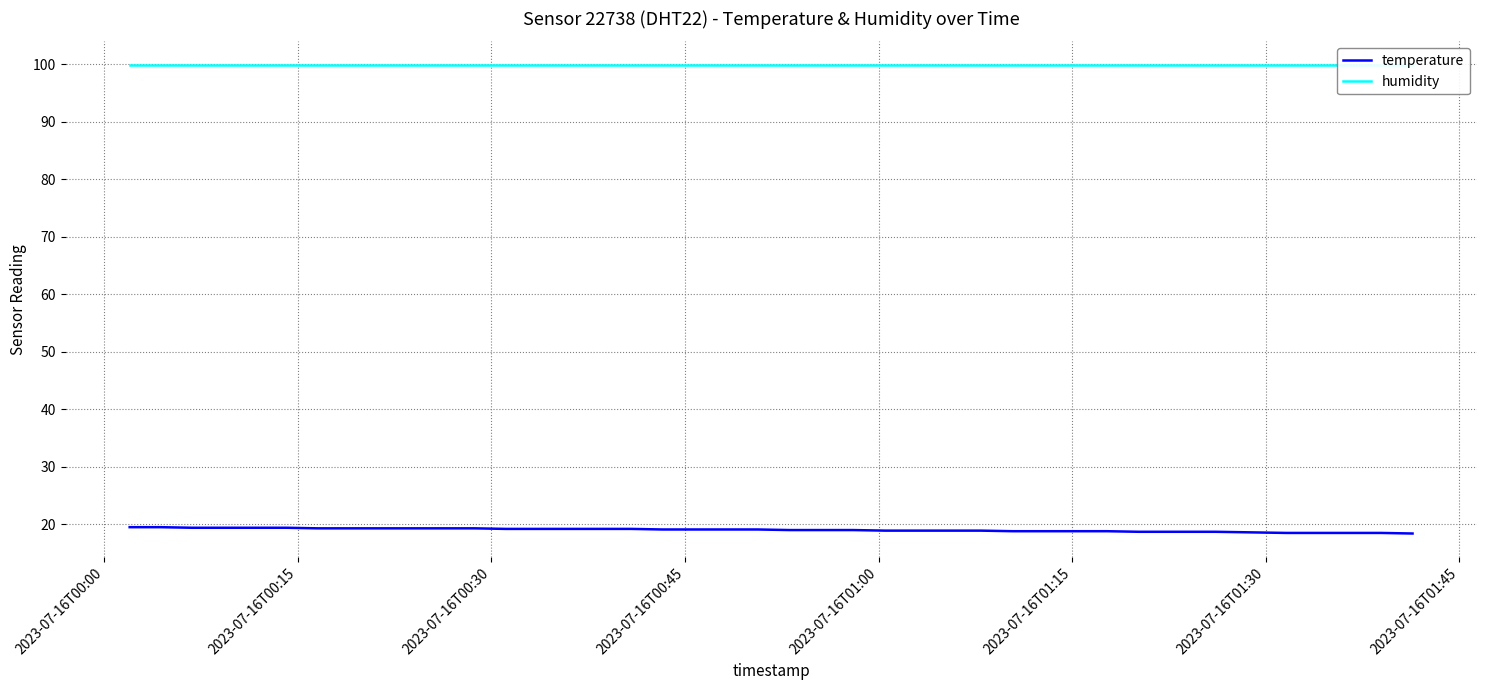

What is the smallest value displayed?

18.4